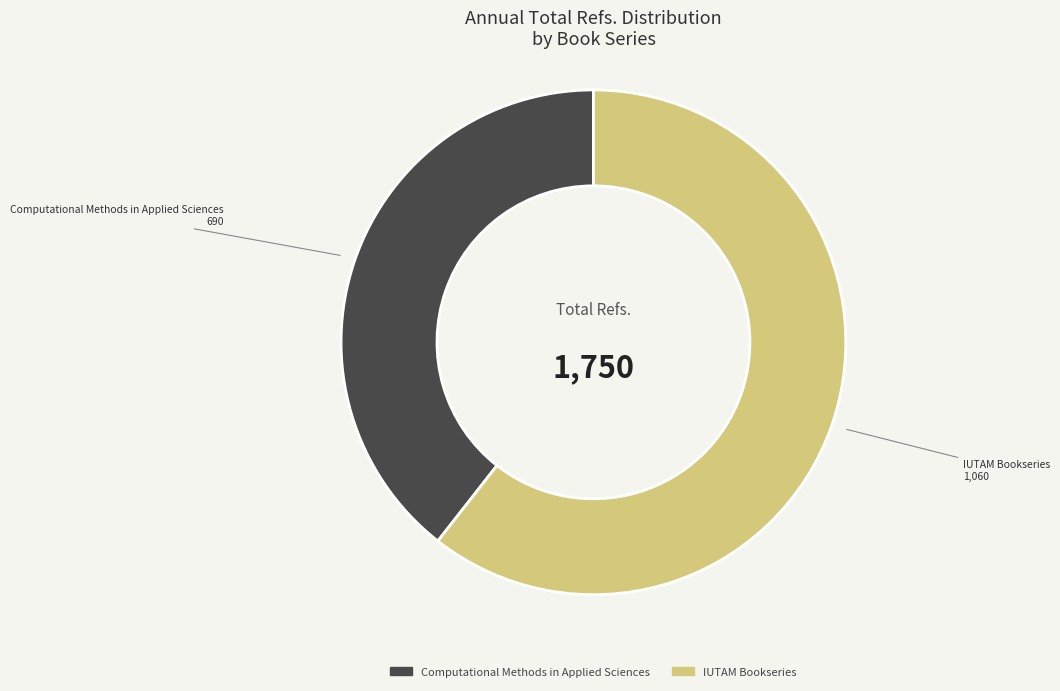

Is the sum of Computational Methods in Applied Sciences and IUTAM Bookseries greater than half?

Yes